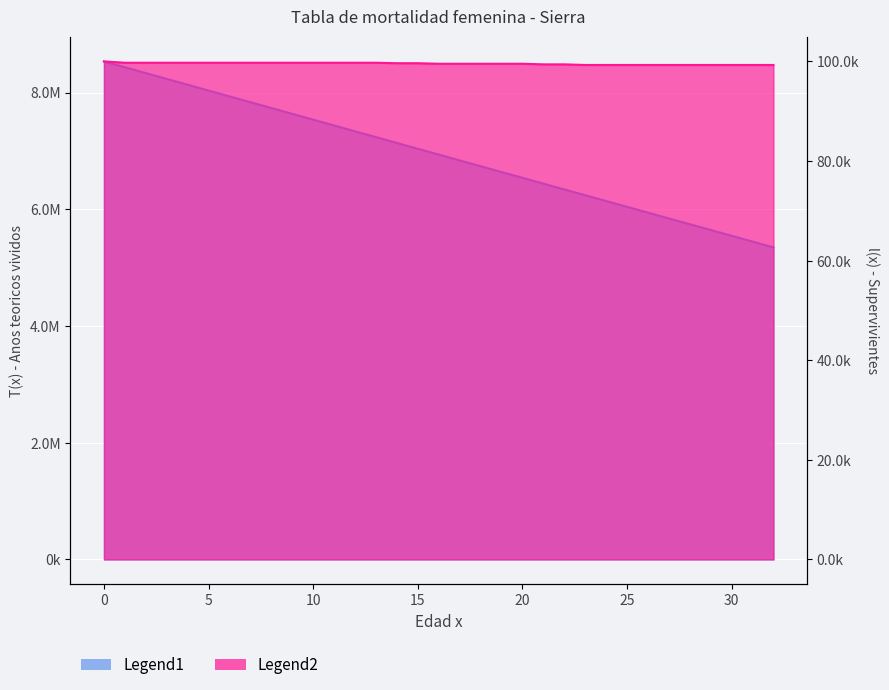

What is the sum of the Legend2 (l(x)) values at 1 and 22?

199150.6